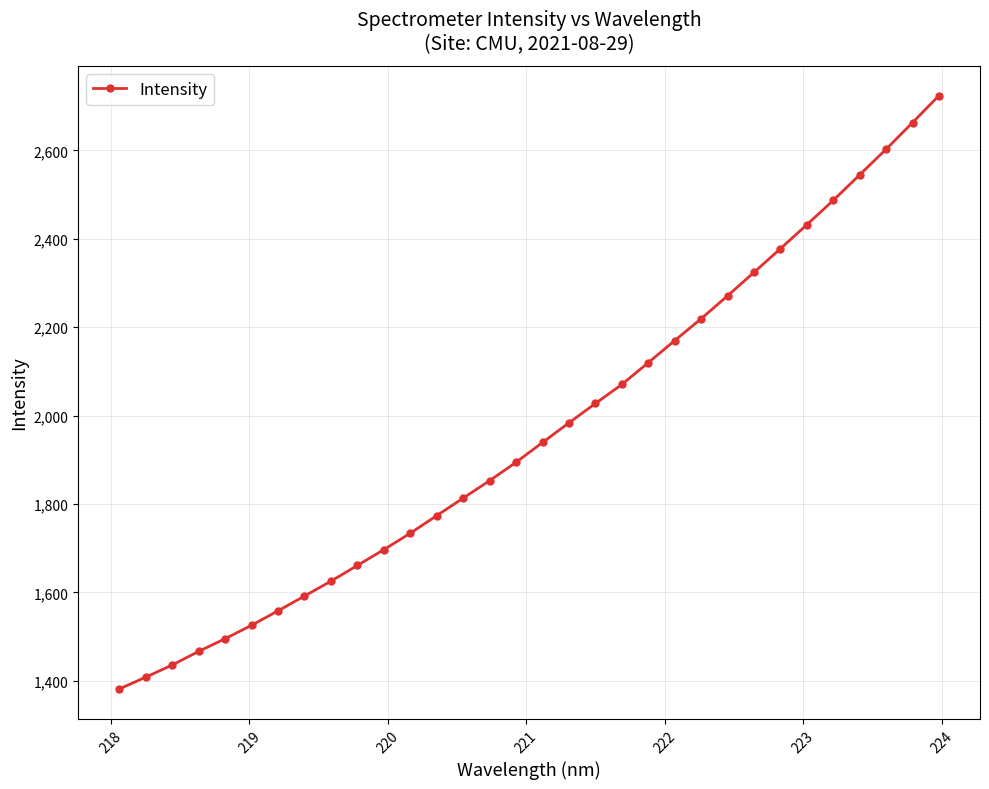

What is the difference between the maximum and minimum values?

1342.6